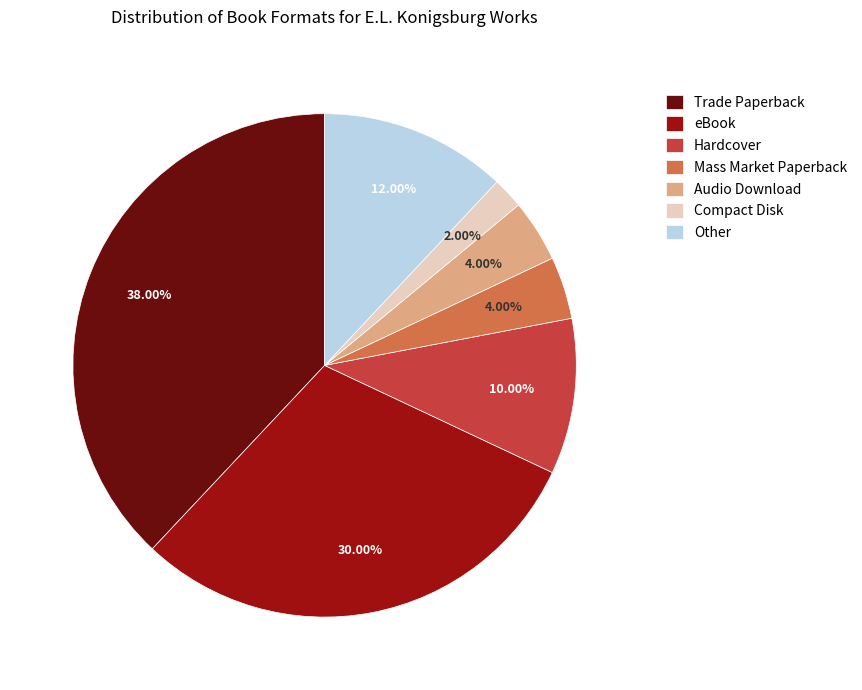

Count the number of slices in the pie.

7